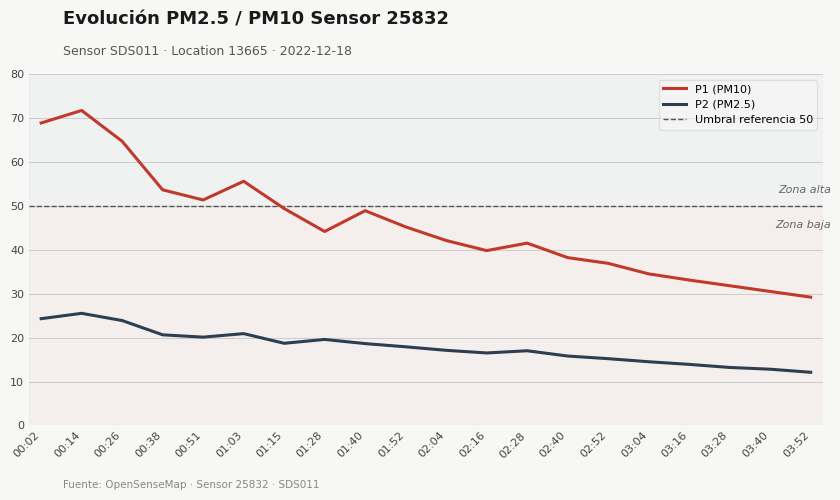

True or false: P1 (PM10) and P2 (PM2.5) cross at least once.

False